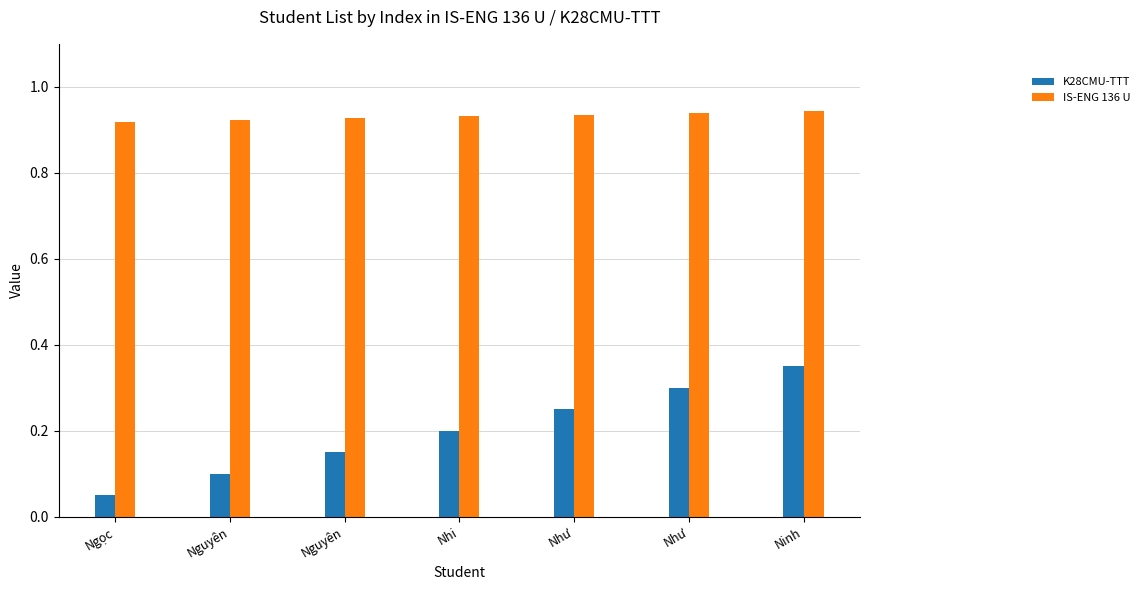

Reading left to right, transcribe all the data shown in this chart.

K28CMU-TTT: Ngọc=0.1	Nguyên=0.1	Nguyên=0.1	Nhi=0.2	Như=0.2	Như=0.3	Ninh=0.3
IS-ENG 136 U: Ngọc=0.9	Nguyên=0.9	Nguyên=0.9	Nhi=0.9	Như=0.9	Như=0.9	Ninh=0.9